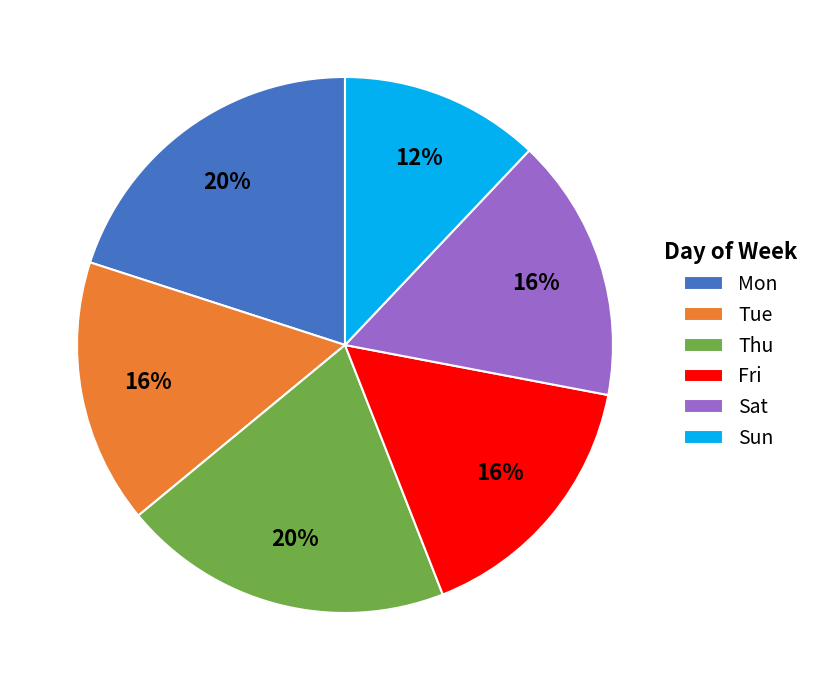

True or false: Thu accounts for 32% of the total.

False